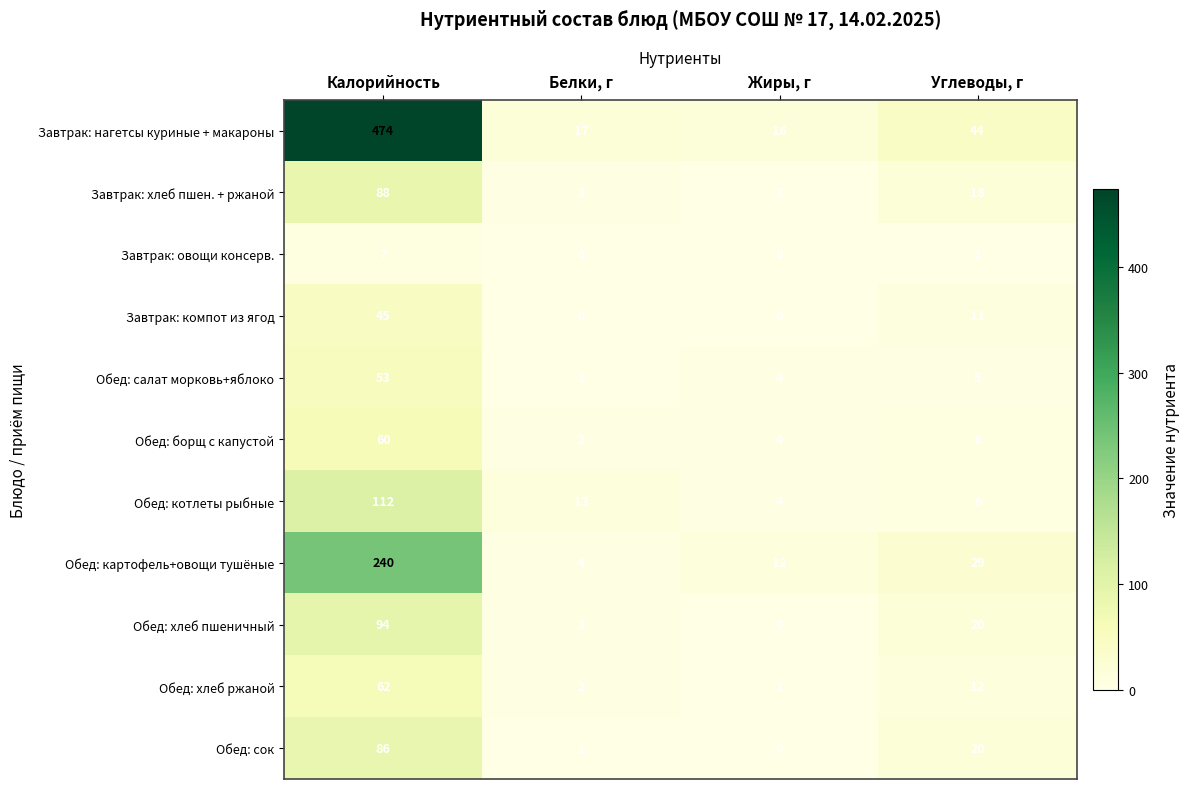

Which category has the highest value across all series?

Калорийность